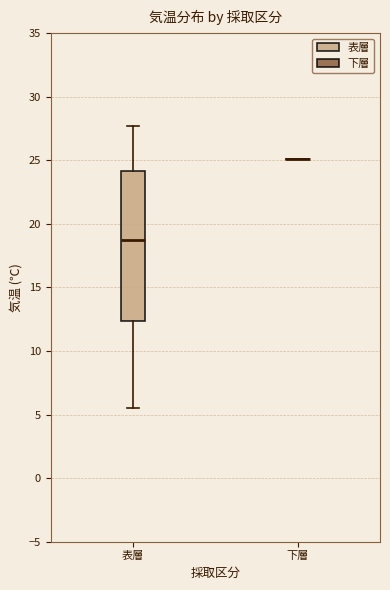

Reading left to right, read every box against the y-axis: the position of its median line, the range the box covers, and the ends of its whiskers. The values are not printed on the chart, so give them approximately, as read against the axis.

表層: median 18.5, box 12.5 to 24.0, whiskers 5.5 to 27.5
下層: box collapsed to a line at 25.0, whiskers 25.0 to 25.0